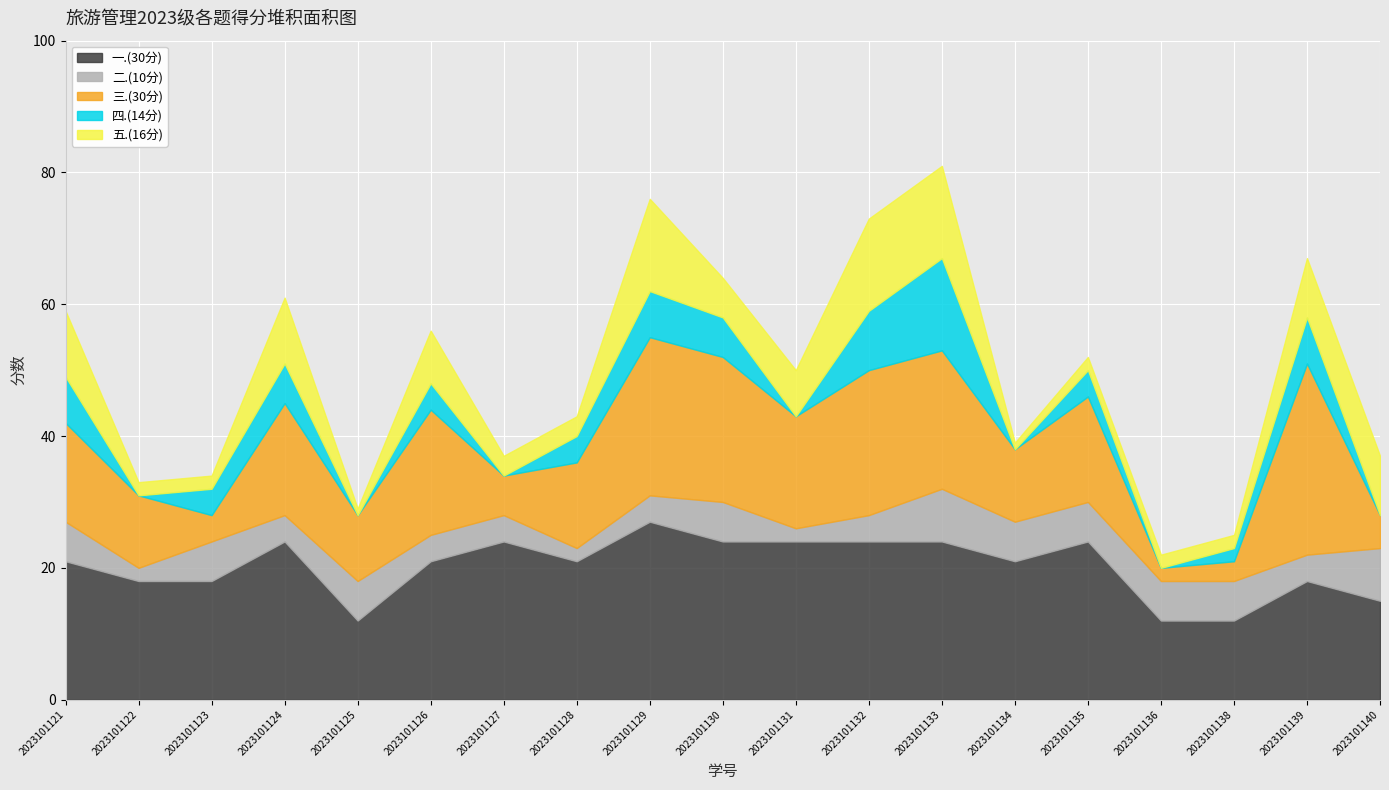

Where do 四.(14分) and 二.(10分) first cross each other?

2023101121 and 2023101122